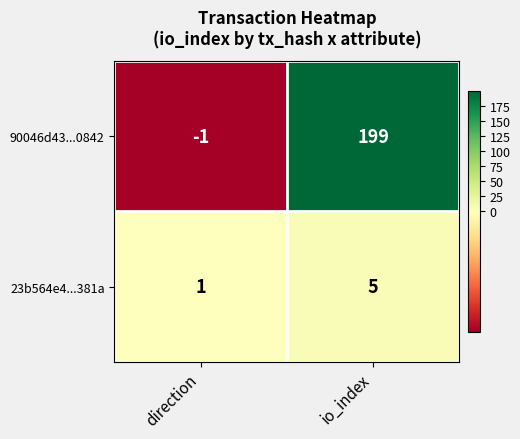

True or false: 23b564e4...381a has a value of 1 at io_index.

False